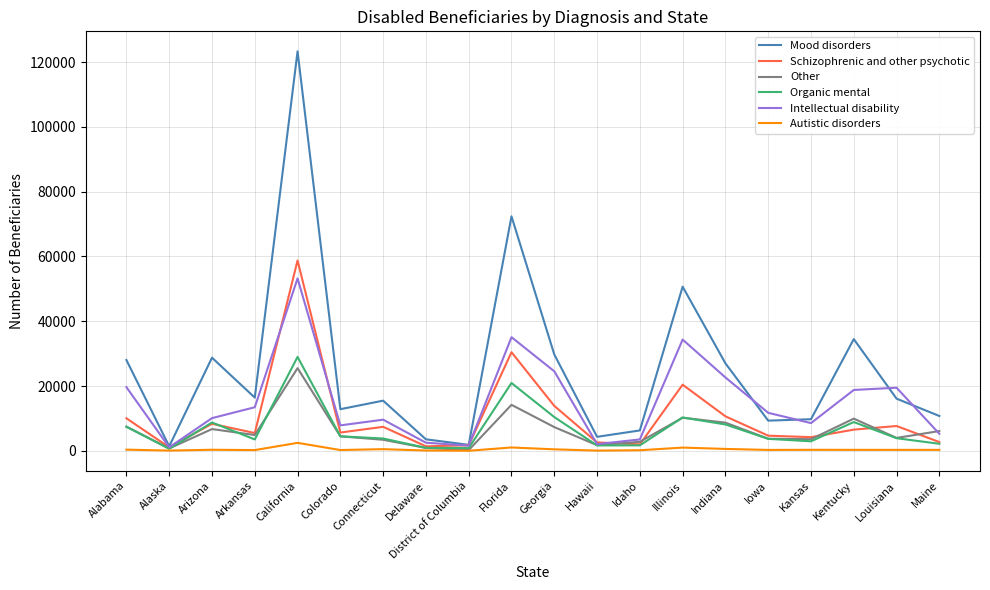

What is the smallest value displayed?

22